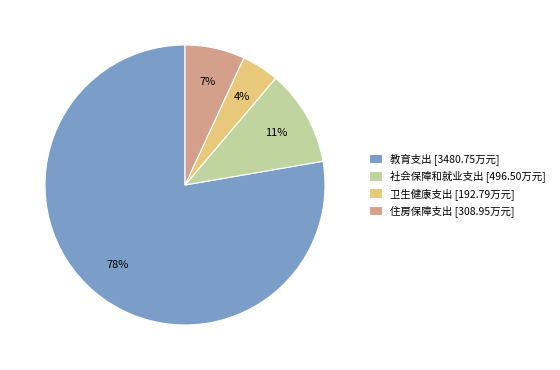

Between 住房保障支出 and 卫生健康支出, which is larger?

住房保障支出